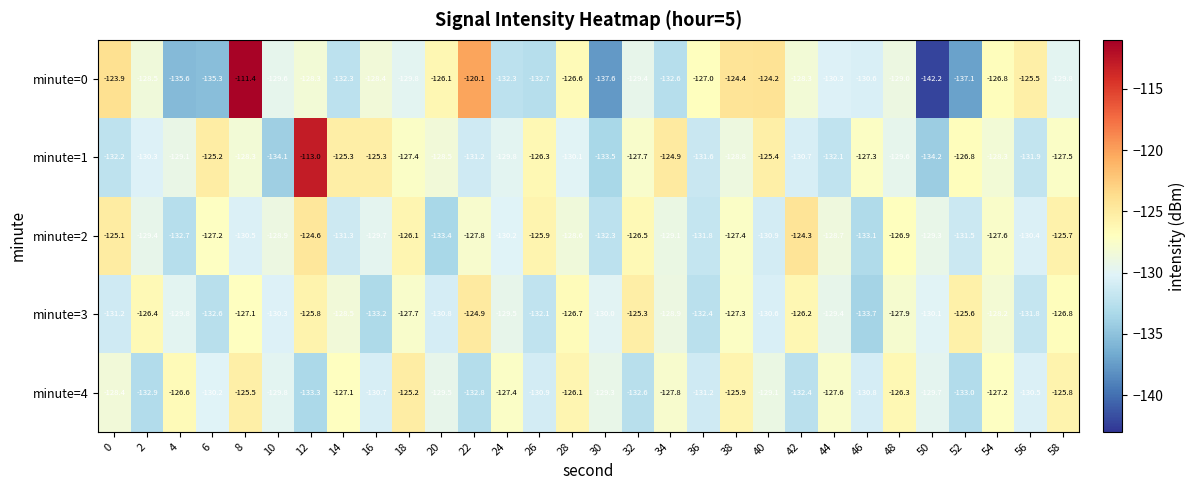

Rank the series at 42 from highest to lowest value.

minute=2, minute=3, minute=0, minute=1, minute=4